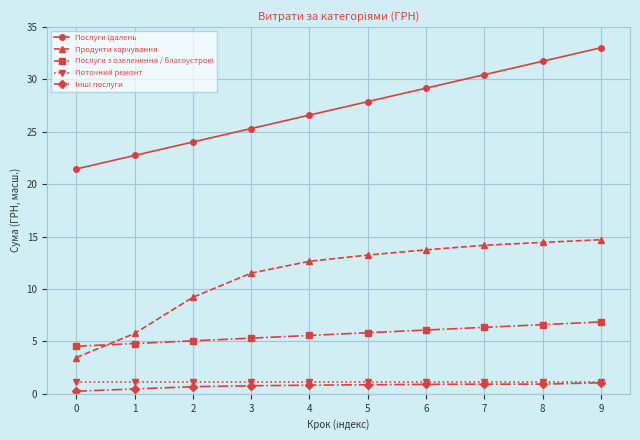

True or false: Поточний ремонт and Продукти харчування intersect in this chart.

False